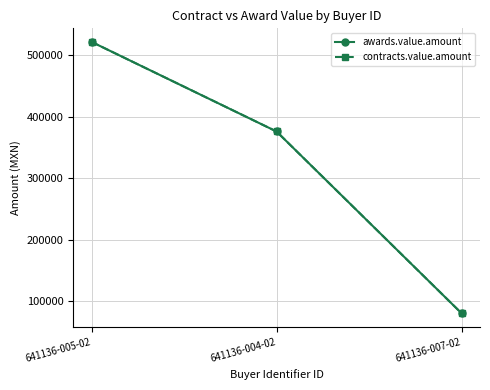

Does the chart have visible grid lines?

Yes